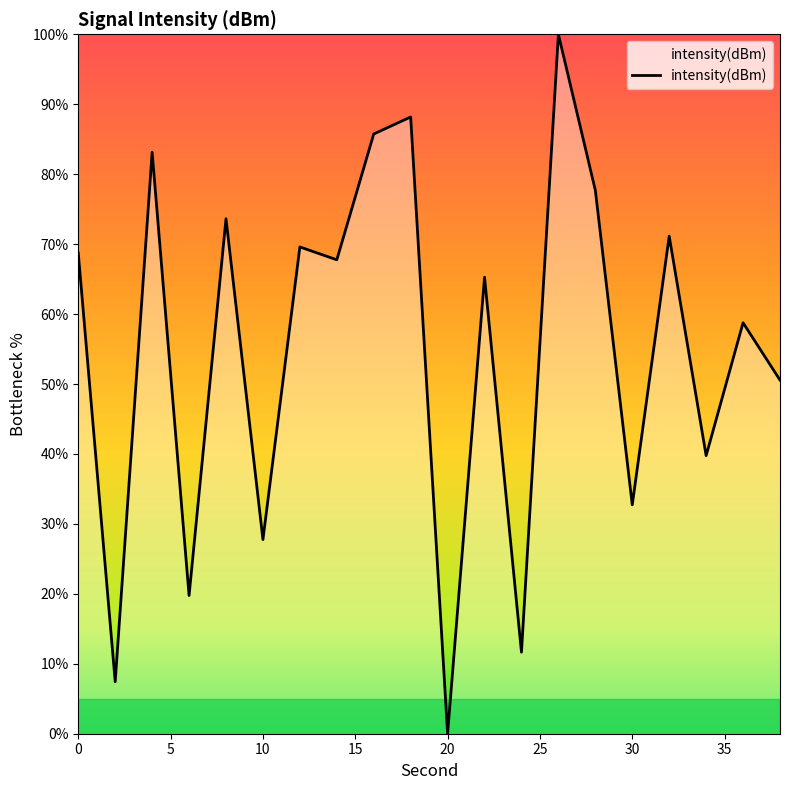

What is the greatest value displayed?

100.0